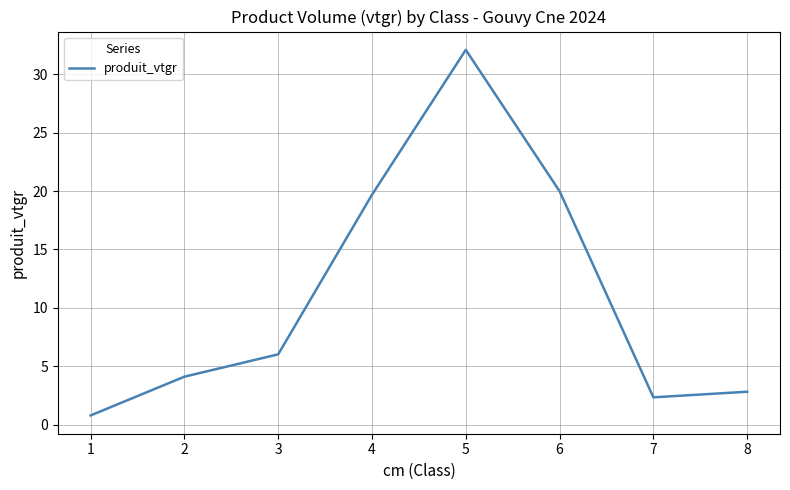

What is the approximate value at 6?

20.0